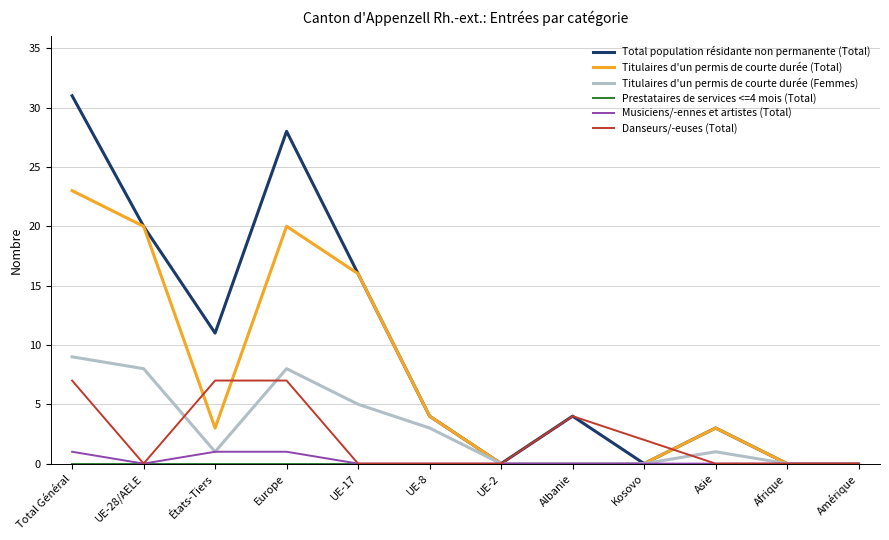

Which series has the largest range (max minus min)?

Total population résidante non permanente (Total)